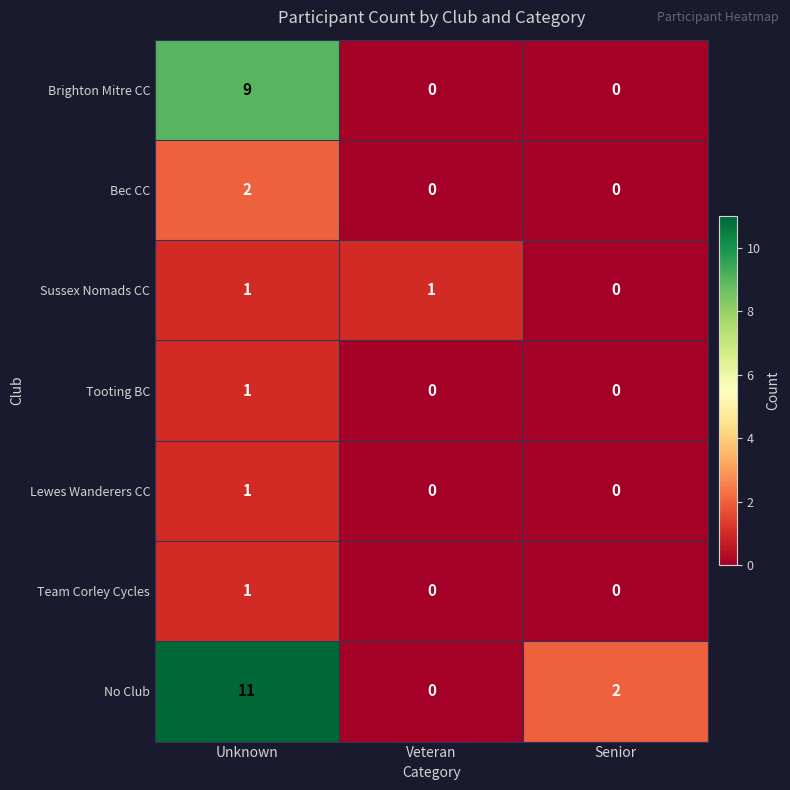

Which series has the largest total across all categories?

No Club